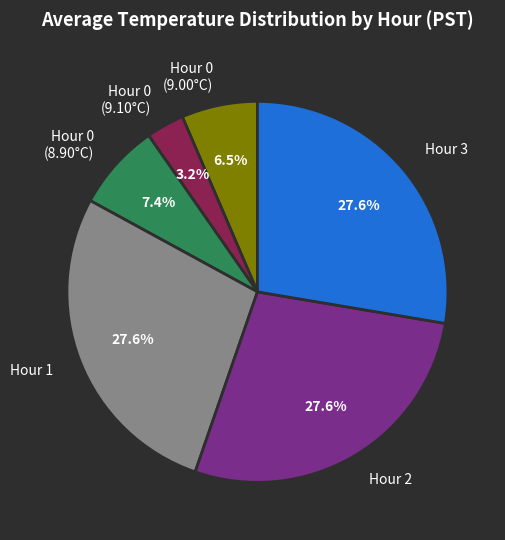

To the nearest percent, what is the average slice percentage?

17%